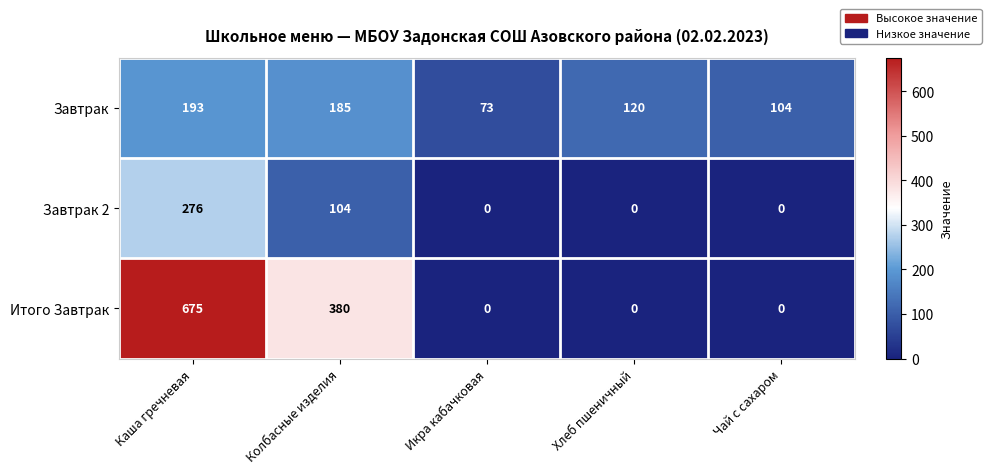

What is the sum of the Завтрак values at Чай с сахаром and Хлеб пшеничный?

224